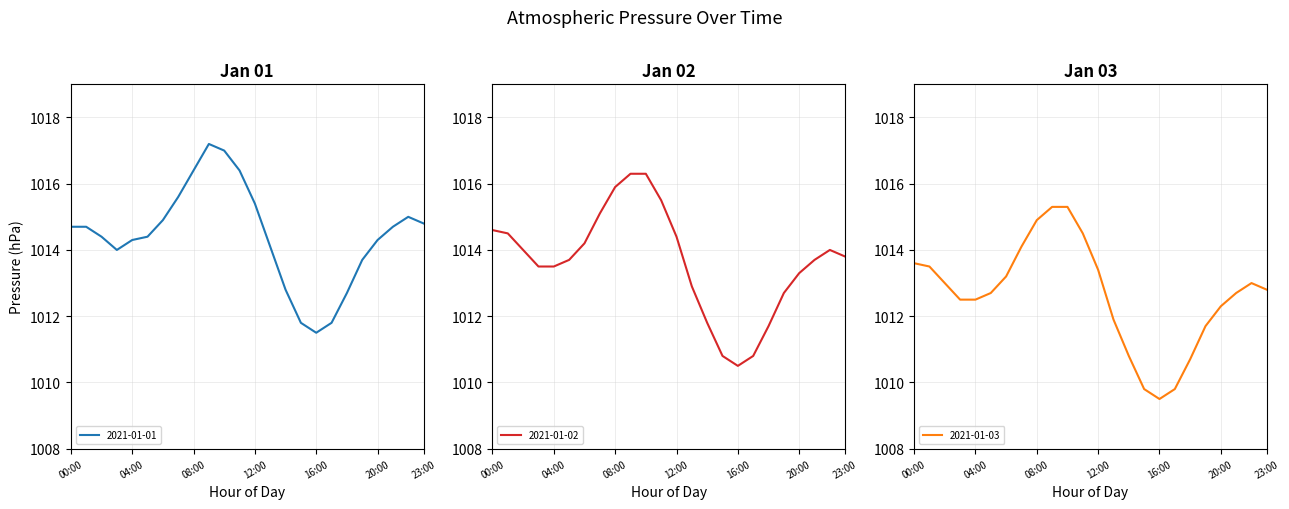

What is the maximum value for 2021-01-02?

1016.3